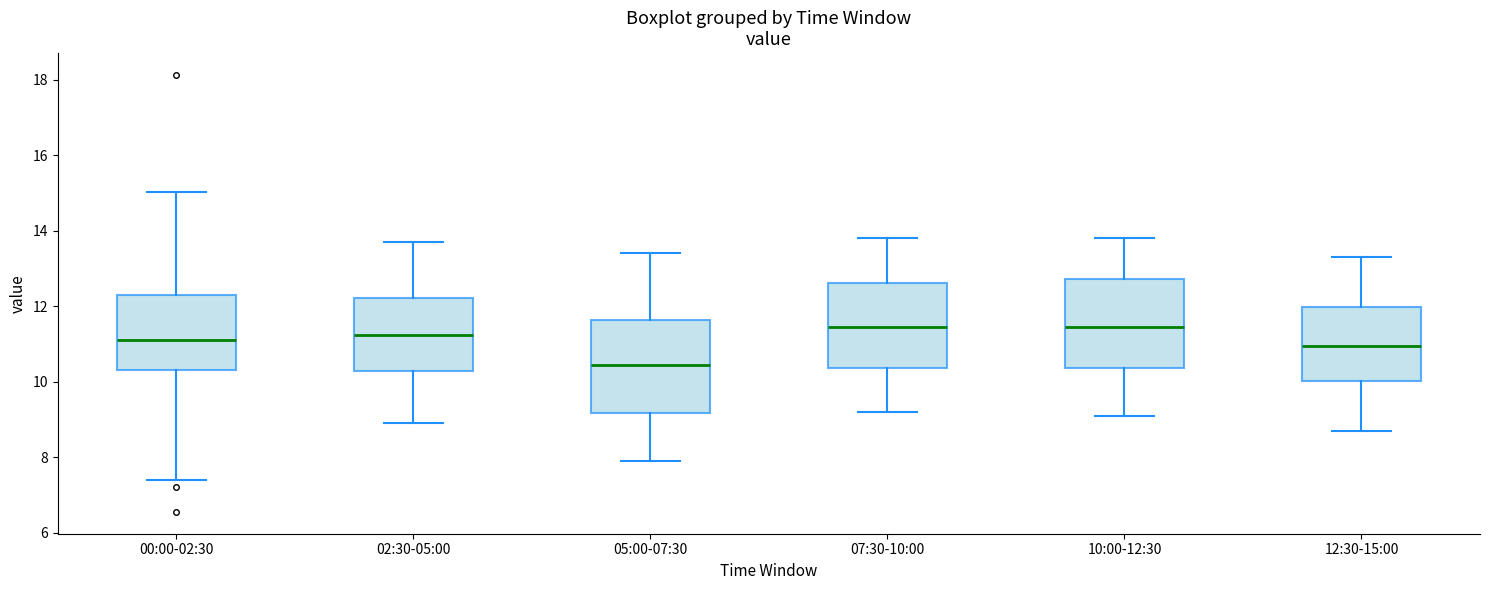

Where does the lower whisker of the box for 07:30-10:00 end on the y-axis? The values are not printed on the chart, so give them approximately, as read against the axis.

9.2